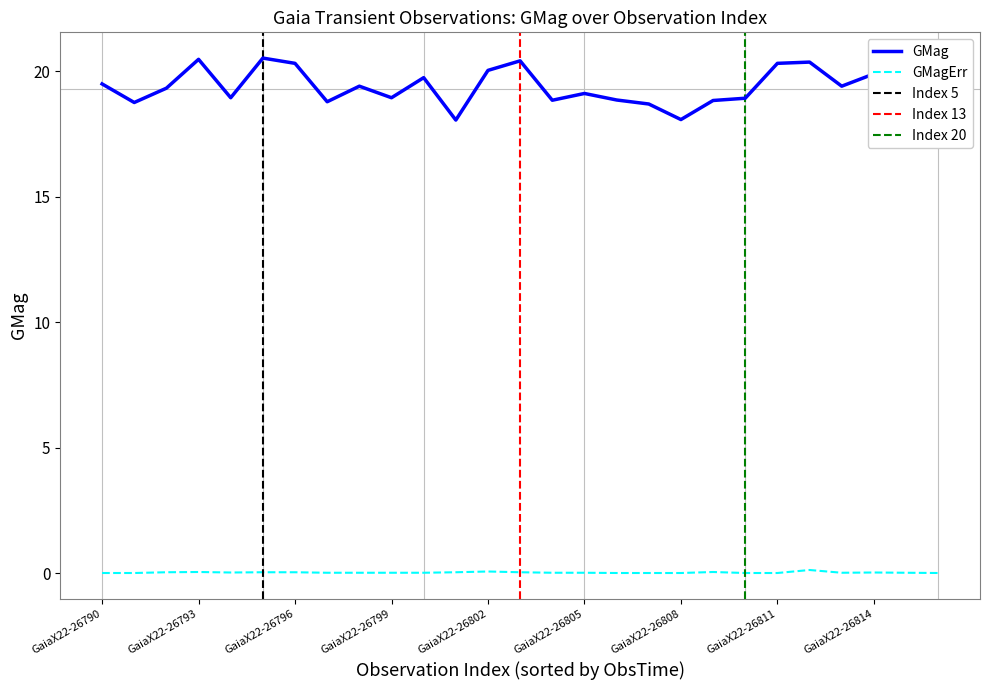

Which series has the largest total across all categories?

GMag